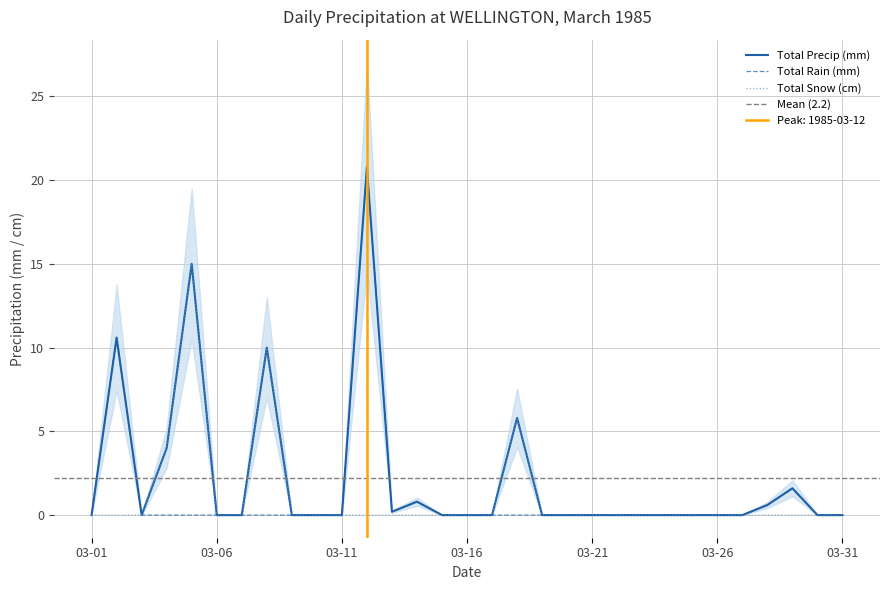

What are all the series names shown in the legend?

Total Precip (mm), Total Rain (mm), Total Snow (cm)